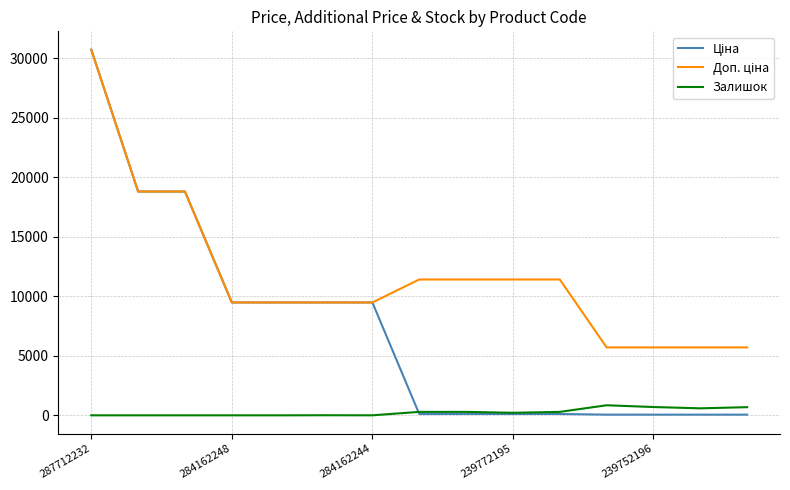

What is the greatest value displayed?

30717.1